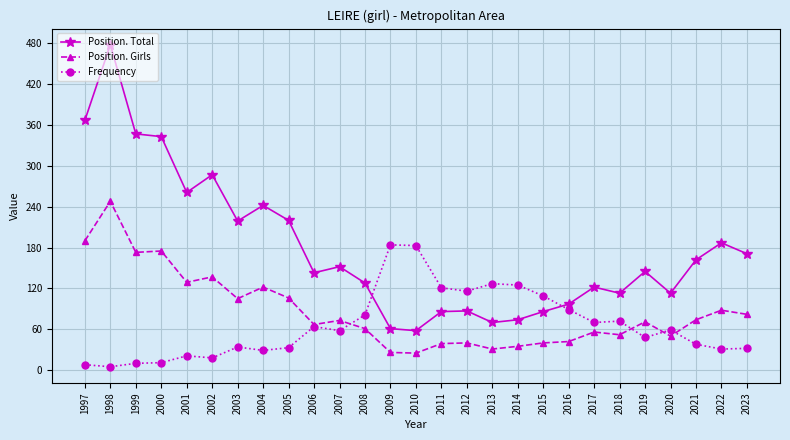

At how many categories does at least one series exceed 80?

27